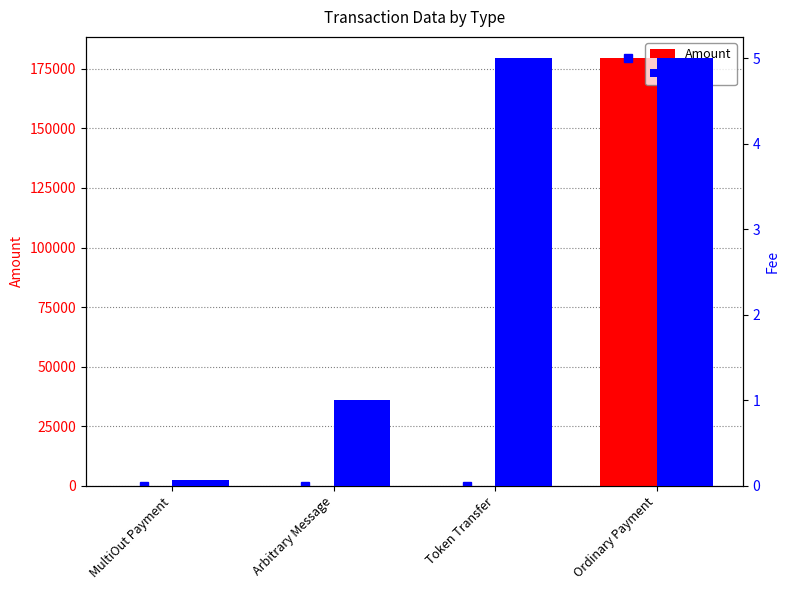

What is the average value of the Fee series?

2.8